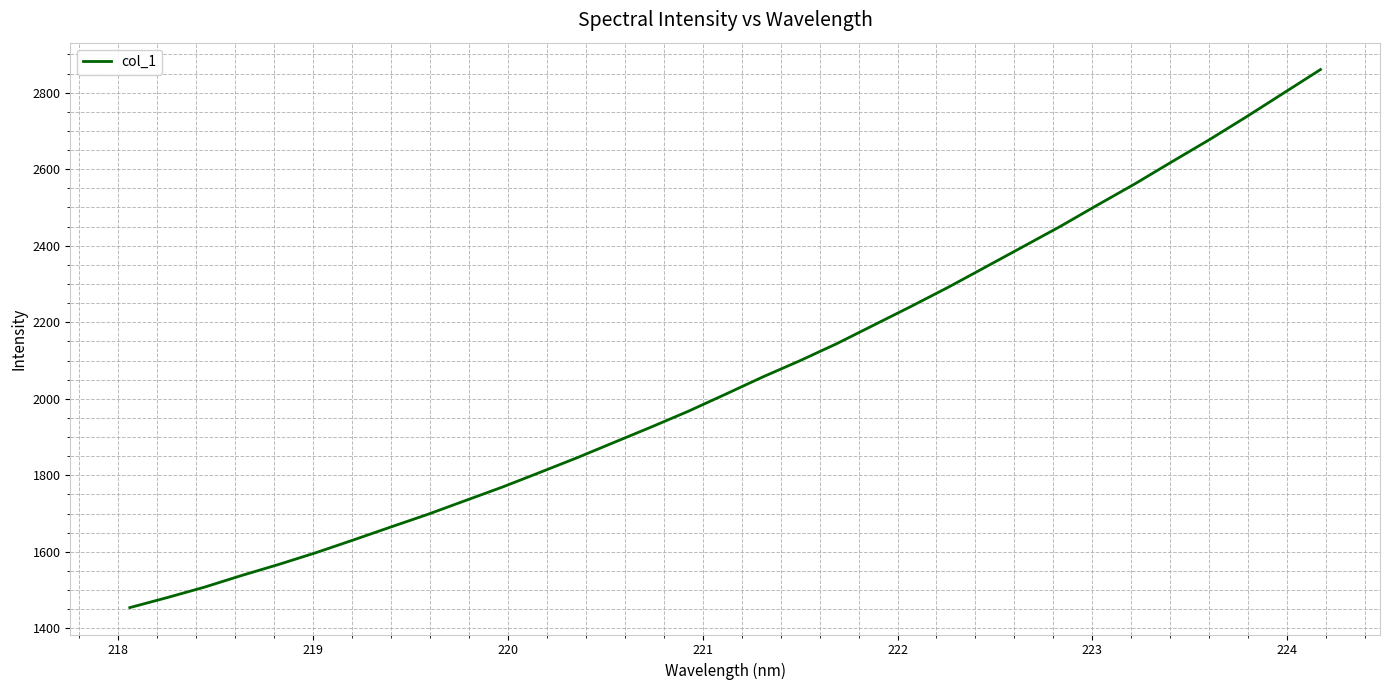

What is the difference between the maximum and minimum values?

1406.2